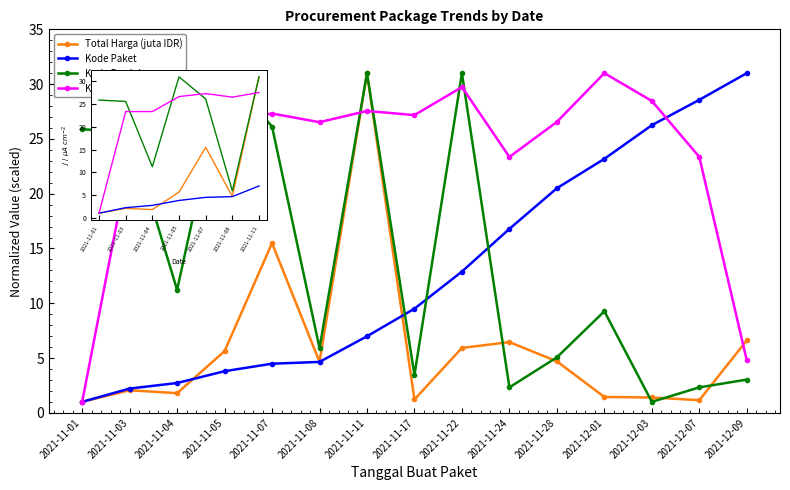

How many data points does each series have?

7